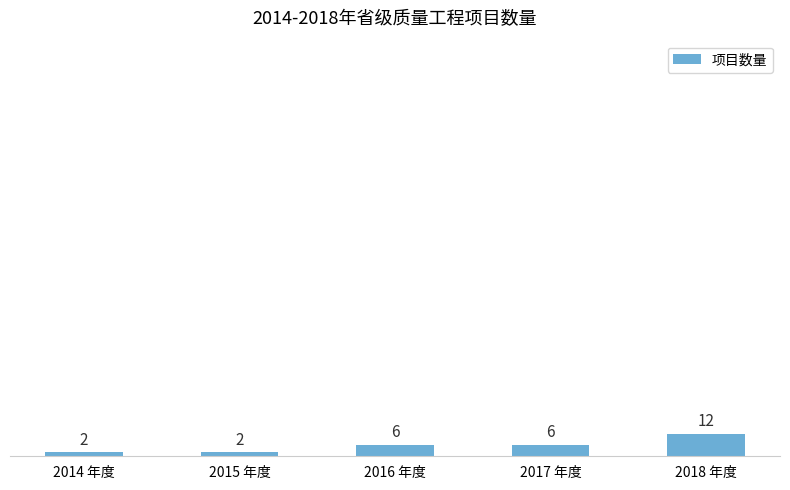

What is the value of the 5th bar from the left?

12